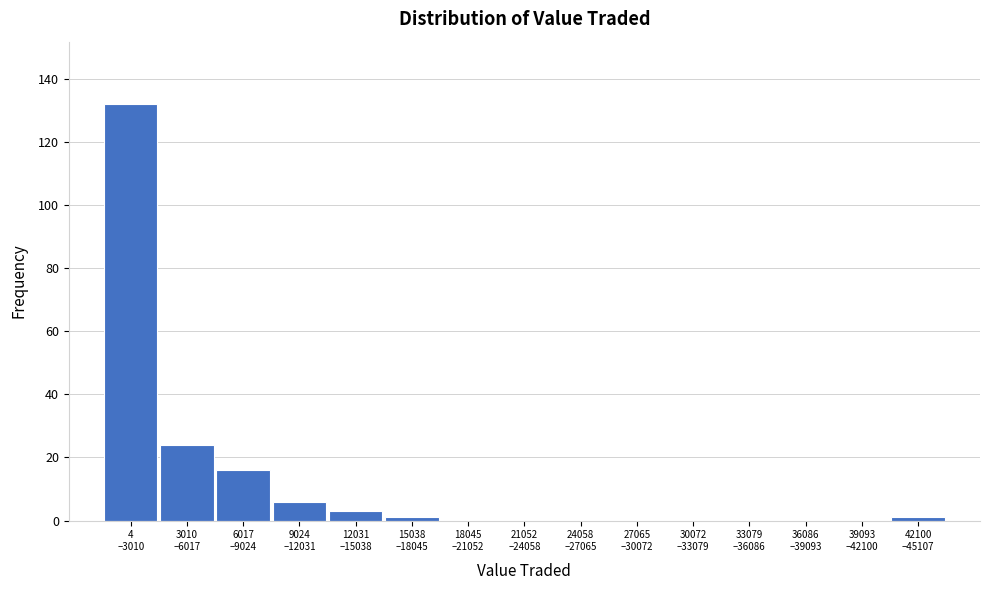

What is the greatest value displayed?

132